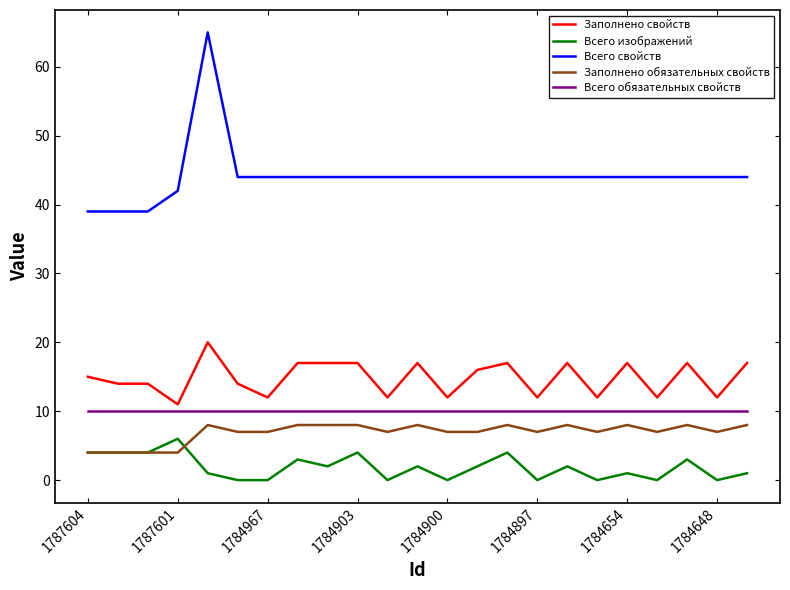

True or false: Всего обязательных свойств and Заполнено обязательных свойств cross at least once.

False